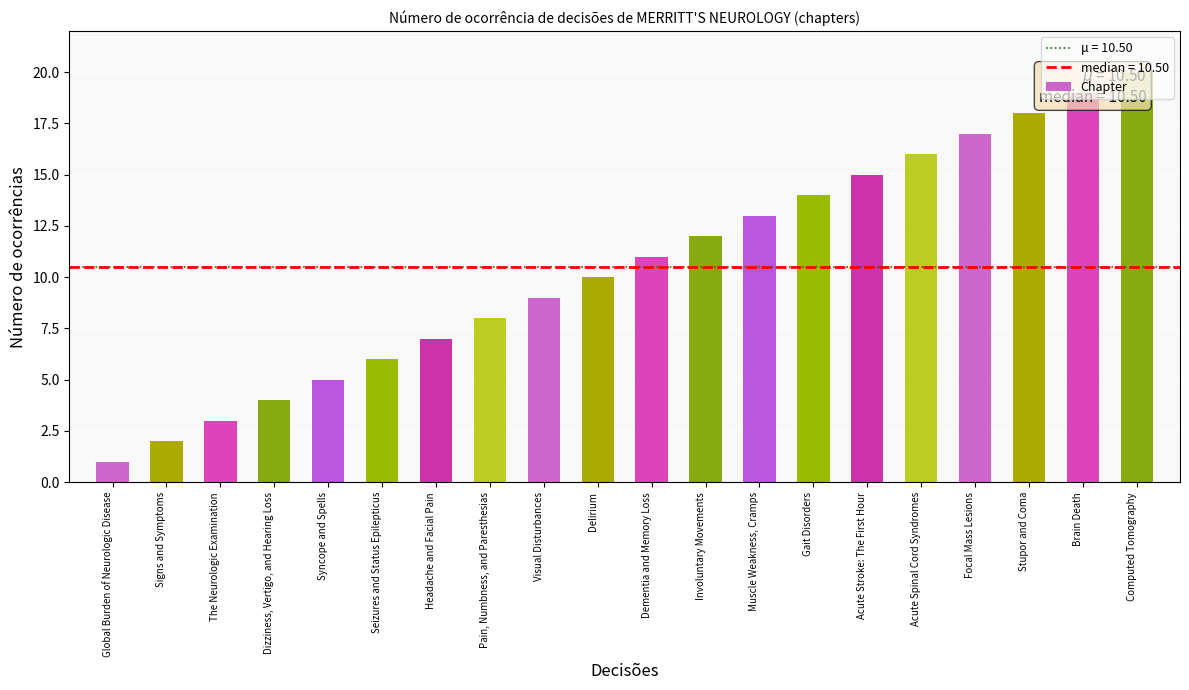

Between Muscle Weakness, Cramps and Global Burden of Neurologic Disease, which is larger?

Muscle Weakness, Cramps